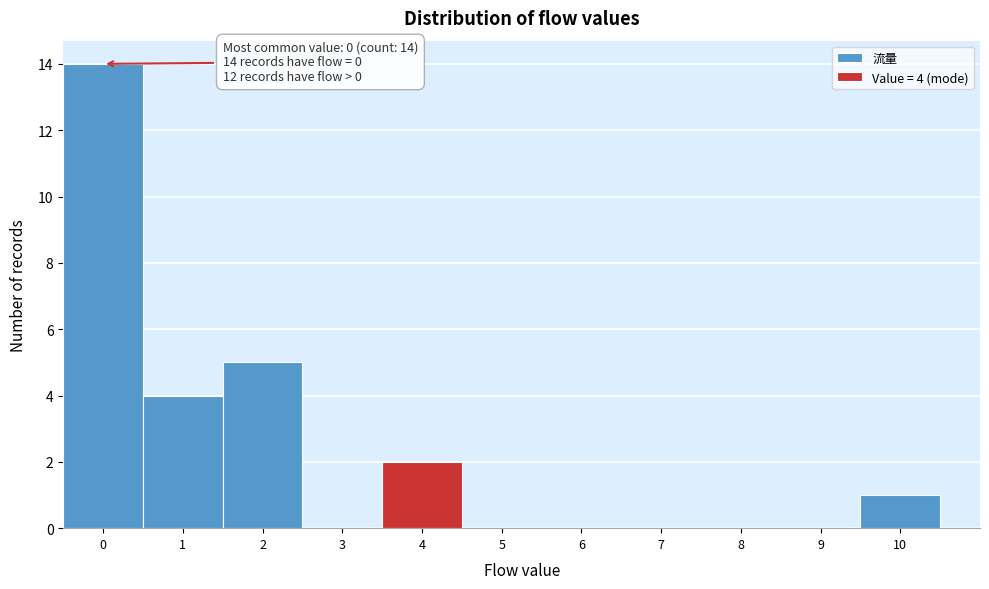

Over which range of the x-axis is the bar tallest?

-0.5 to 0.5